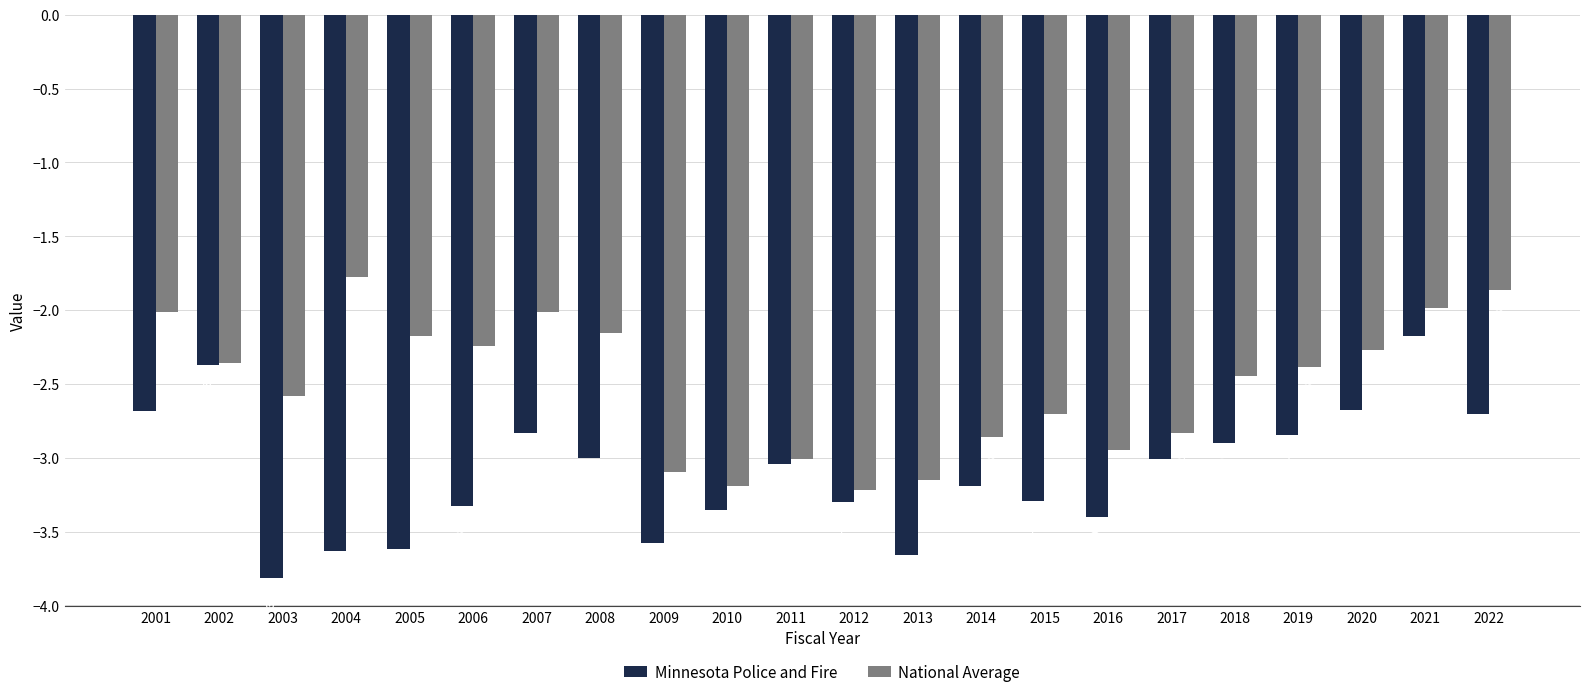

Rank the series by their maximum value, from highest to lowest.

National Average, Minnesota Police and Fire